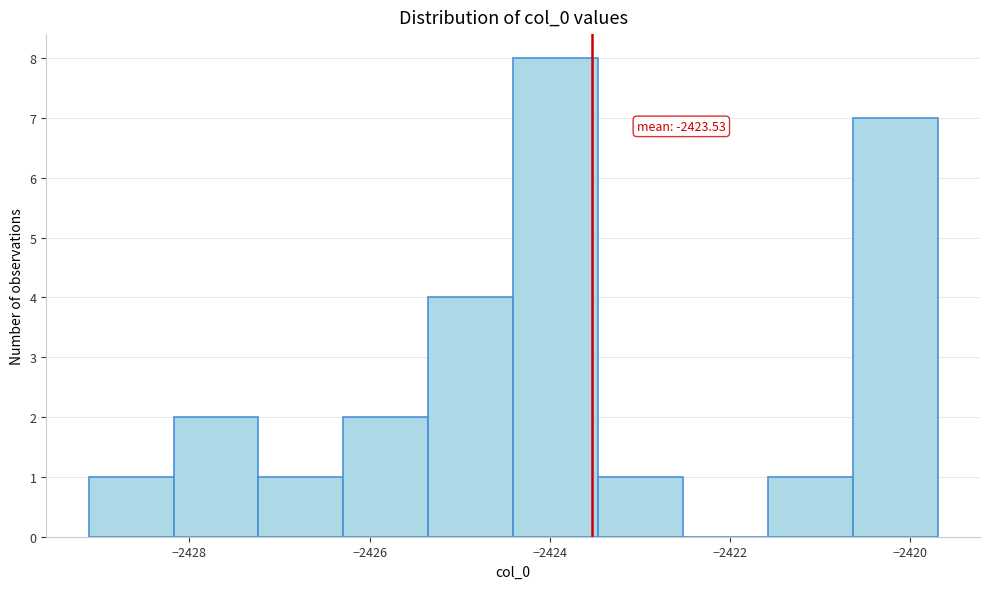

Which range on the x-axis has the tallest bar?

-2424.4 to -2423.4